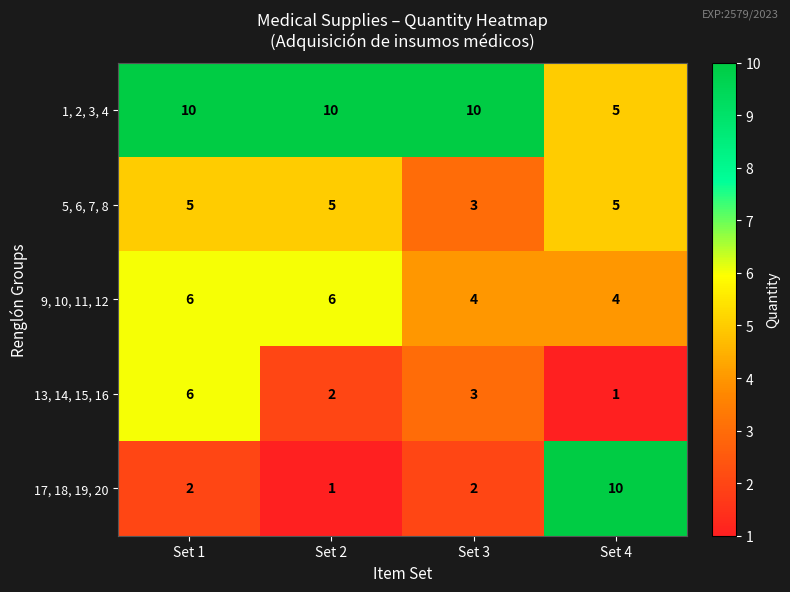

Between Set 1 and Set 4, which series saw the biggest shift?

17, 18, 19, 20